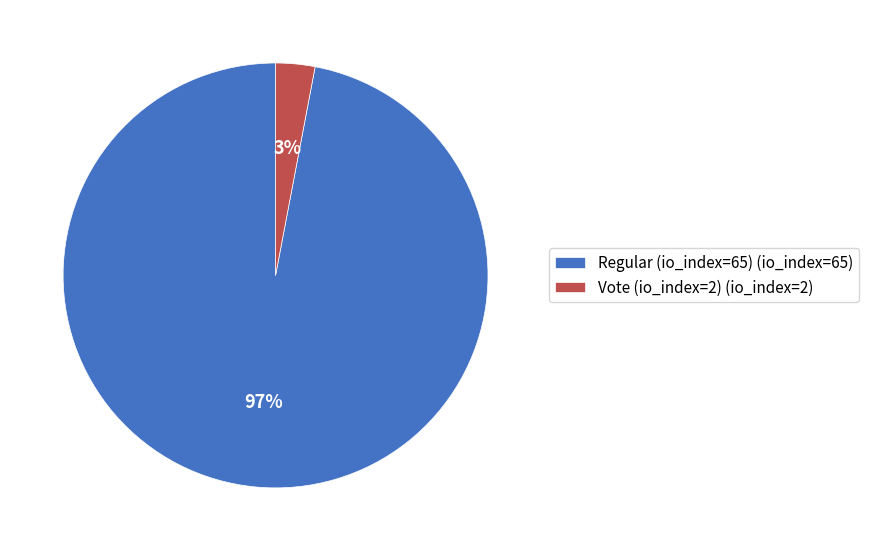

To the nearest percent, what percentage of the pie is Vote (io_index=2)?

3%